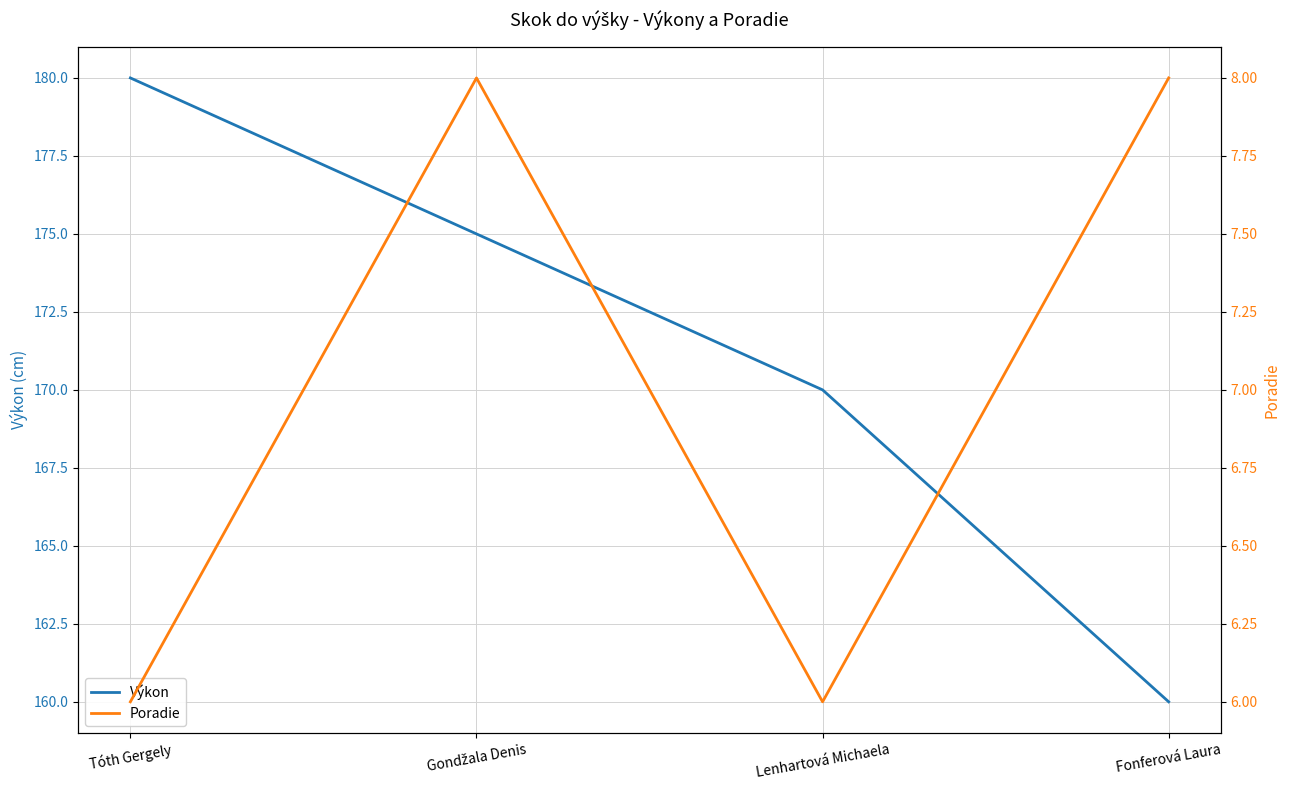

What are all the series names shown in the legend?

Výkon, Poradie